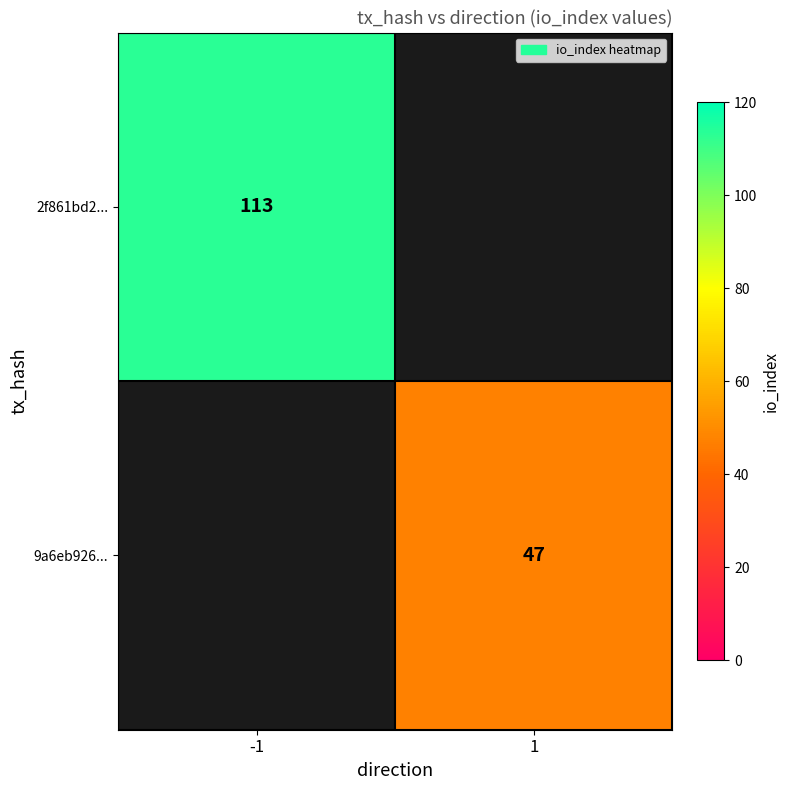

Is the value of 9a6eb926... at 1 greater than the value of 2f861bd2... at -1?

No